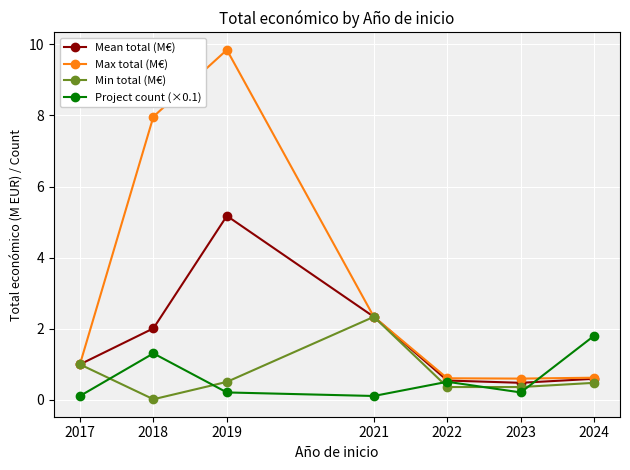

At how many categories does at least one series exceed 3?

2